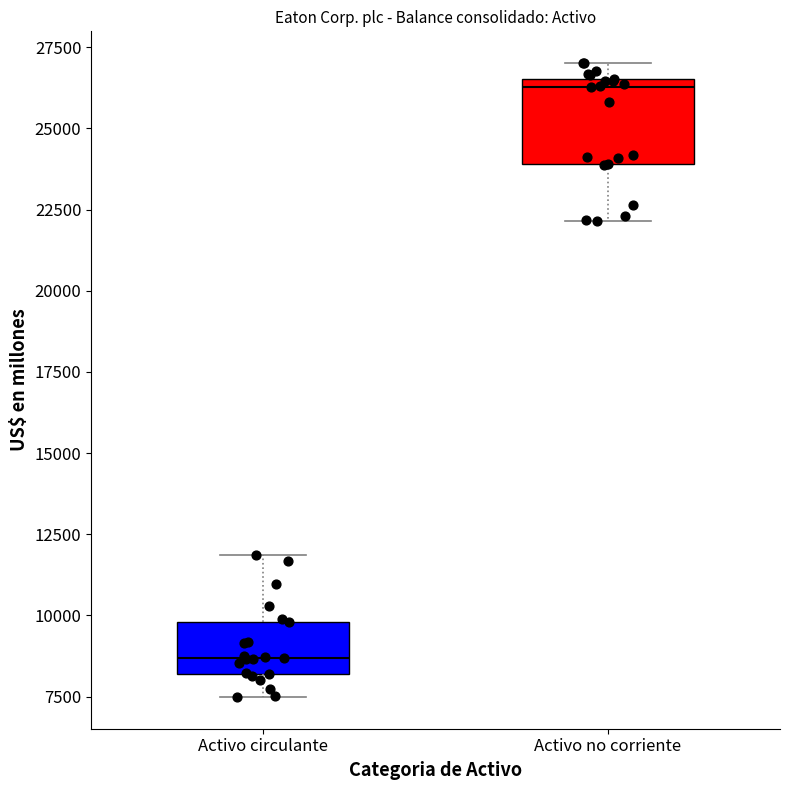

Which box has the highest median line?

Activo no corriente